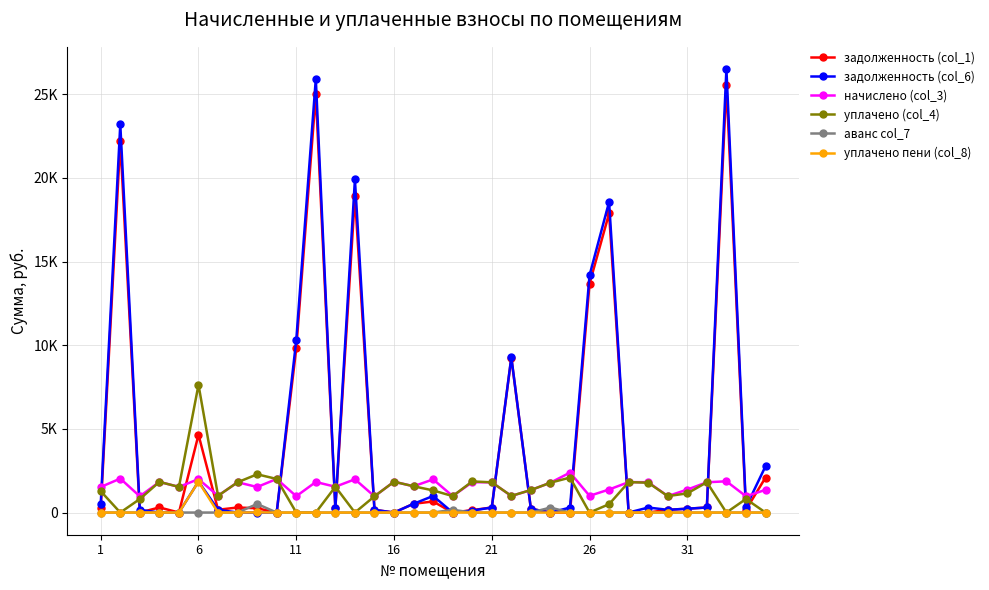

What is the sum of all задолженность (col_6) values?

157514.0